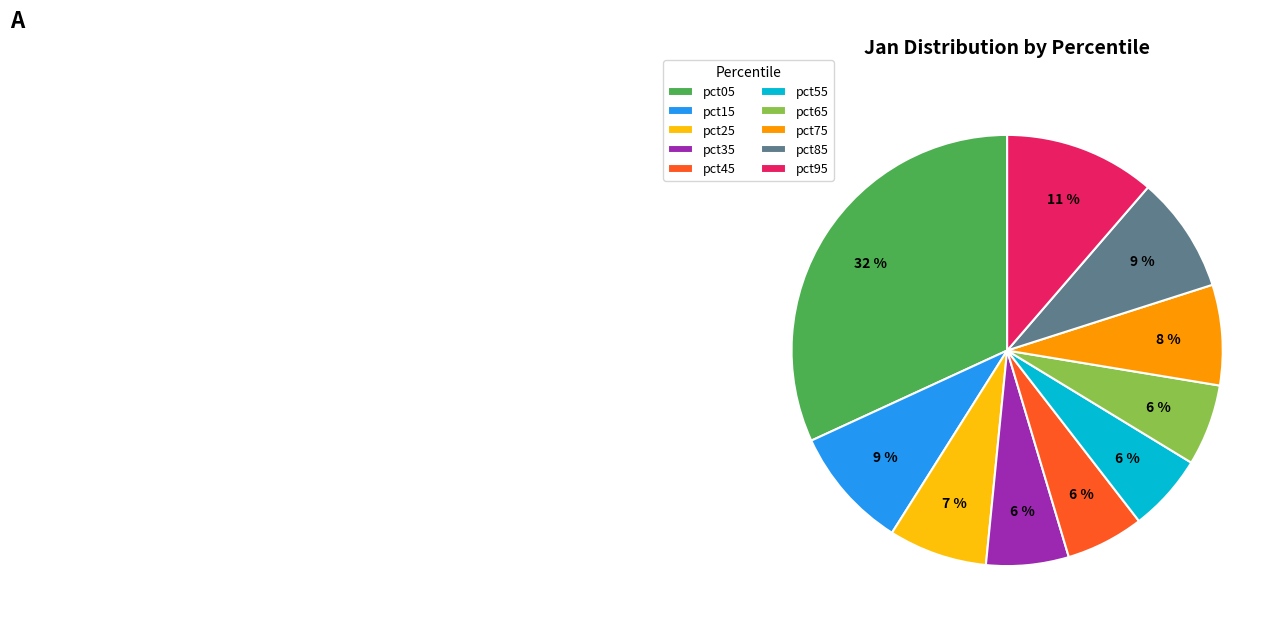

To the nearest percent, what percentage of the pie is pct55?

6%